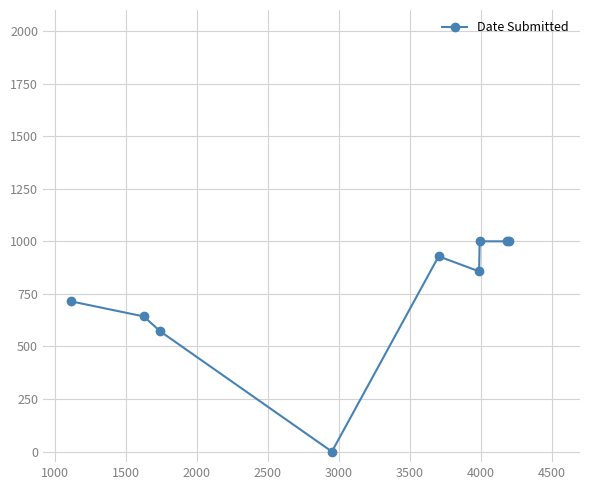

What is the maximum value shown in the chart?

1000.0